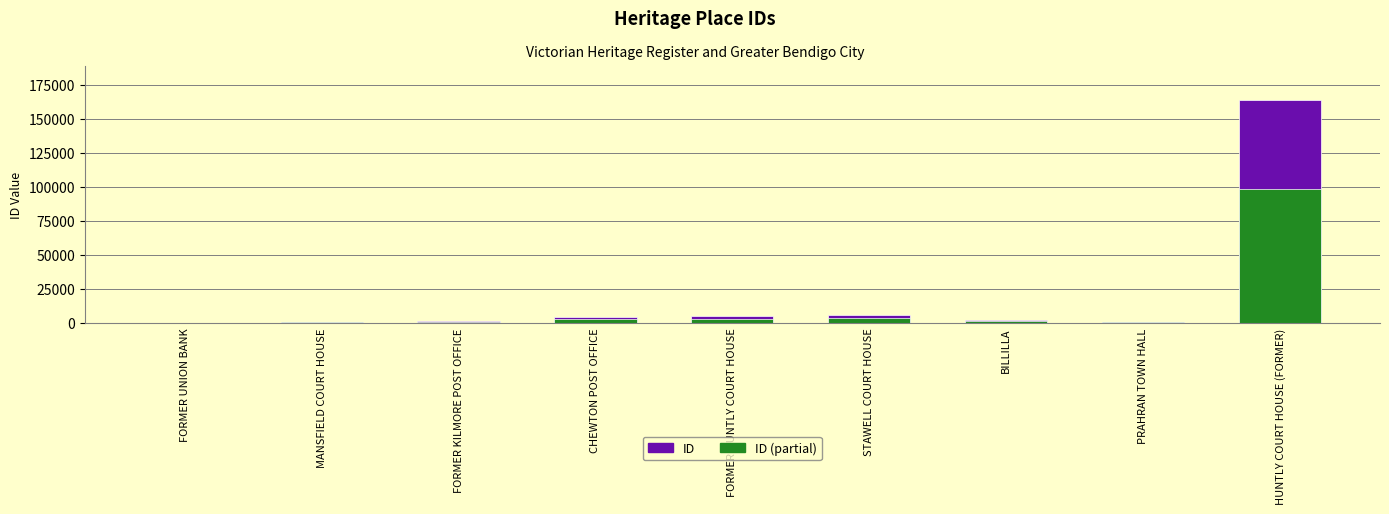

List the series in order of their peak value, highest first.

ID, ID (partial)